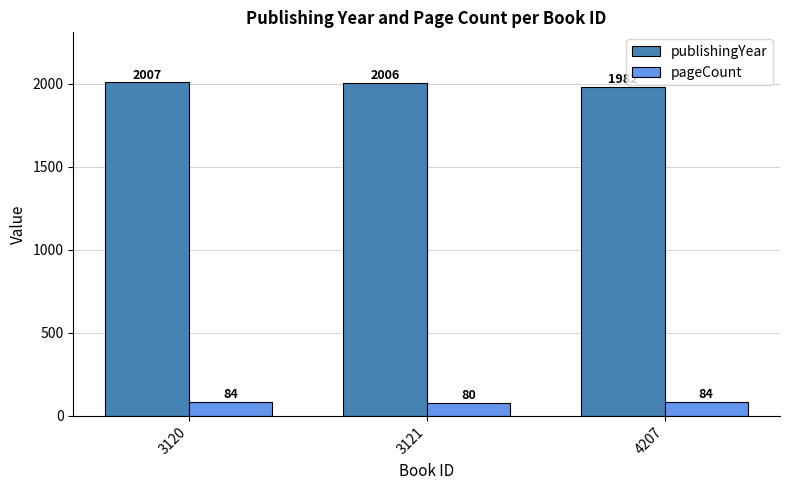

Which series changed the most between 3120 and 3121?

pageCount